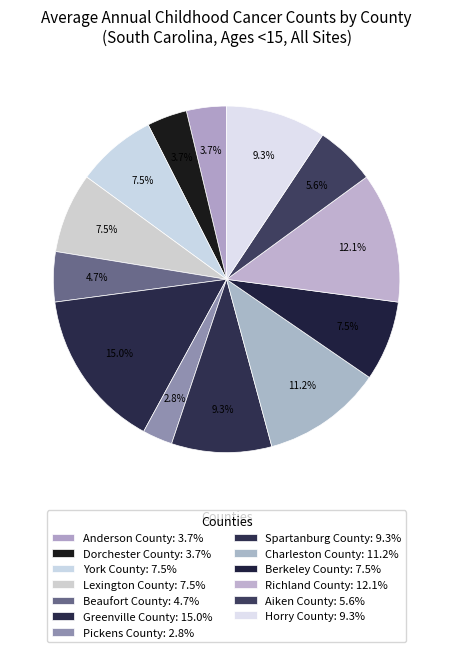

How many slices are in this pie chart?

13